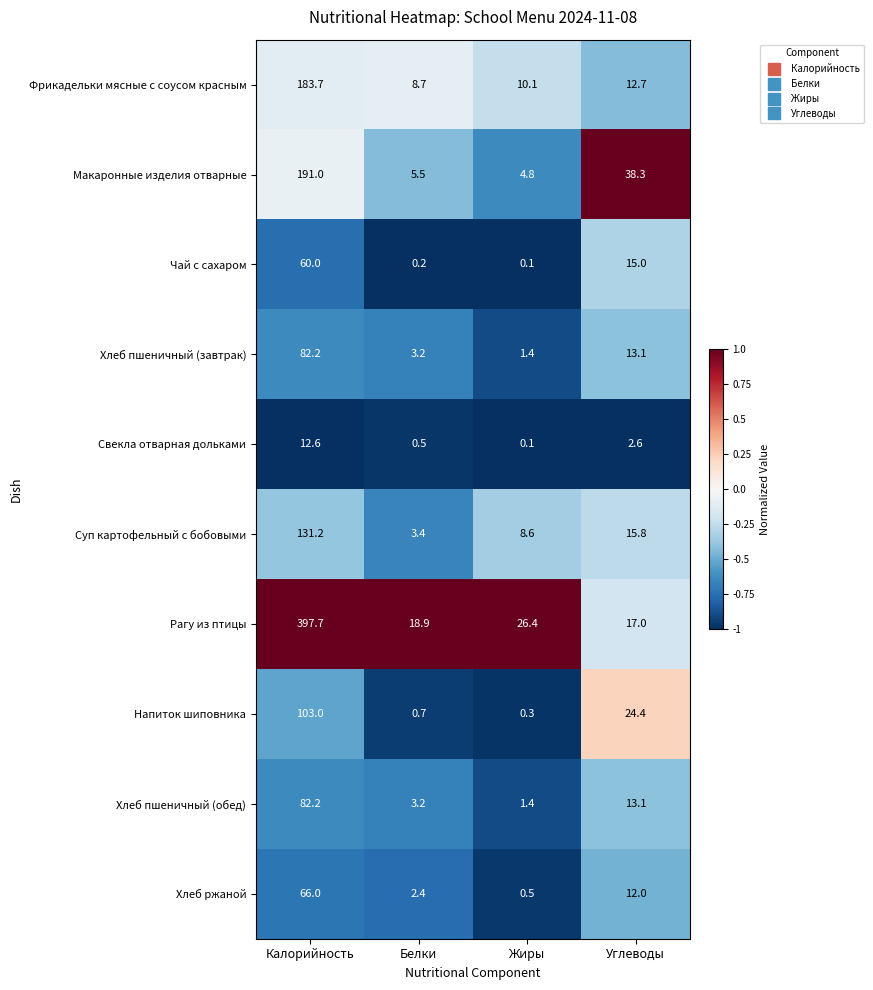

Read the Хлеб ржаной value at Калорийность.

66.0